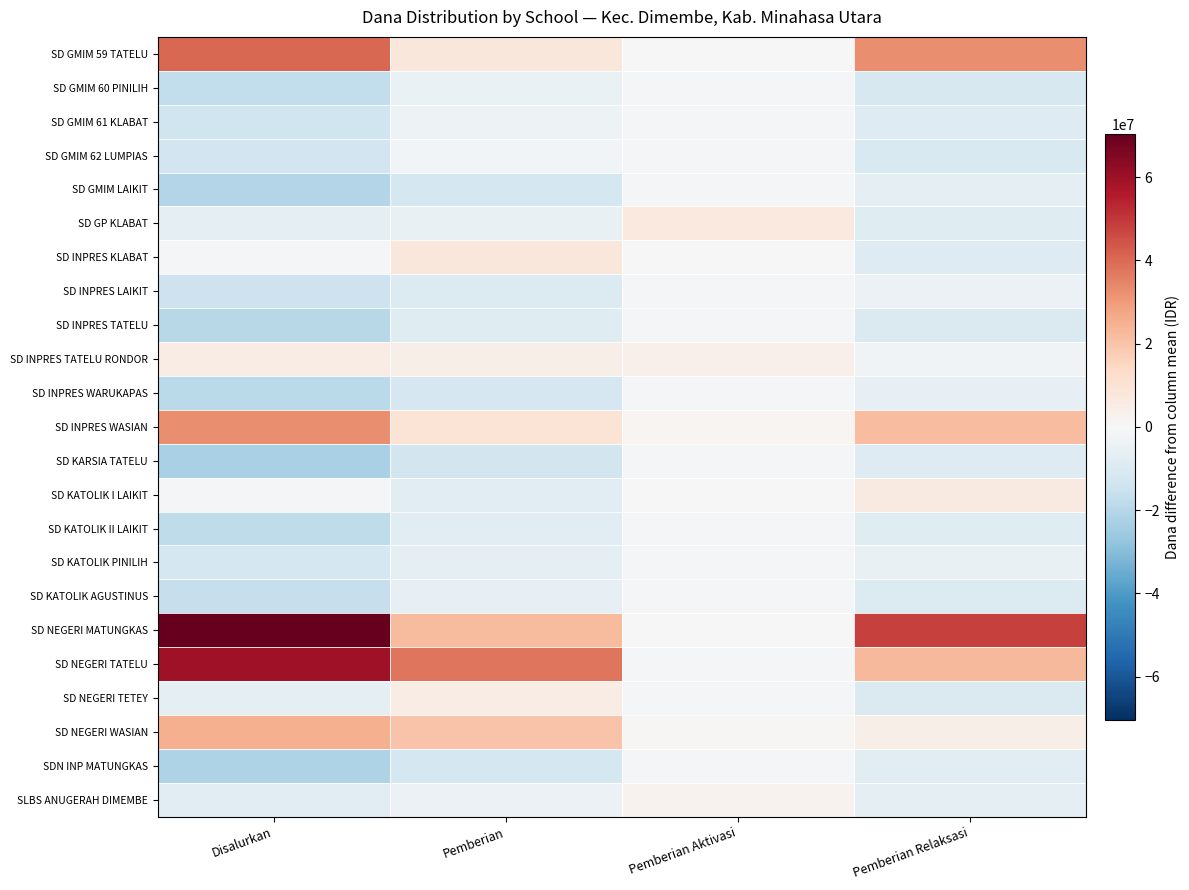

Which has a higher value, Pemberian Relaksasi or Disalurkan?

Disalurkan